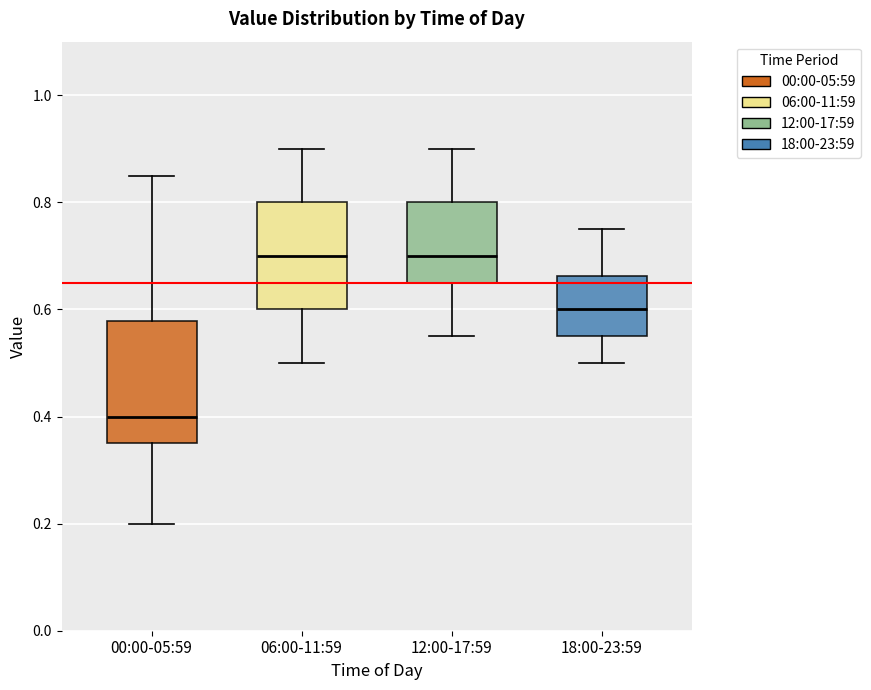

Which box is the tallest, from its lower edge to its upper edge?

00:00-05:59